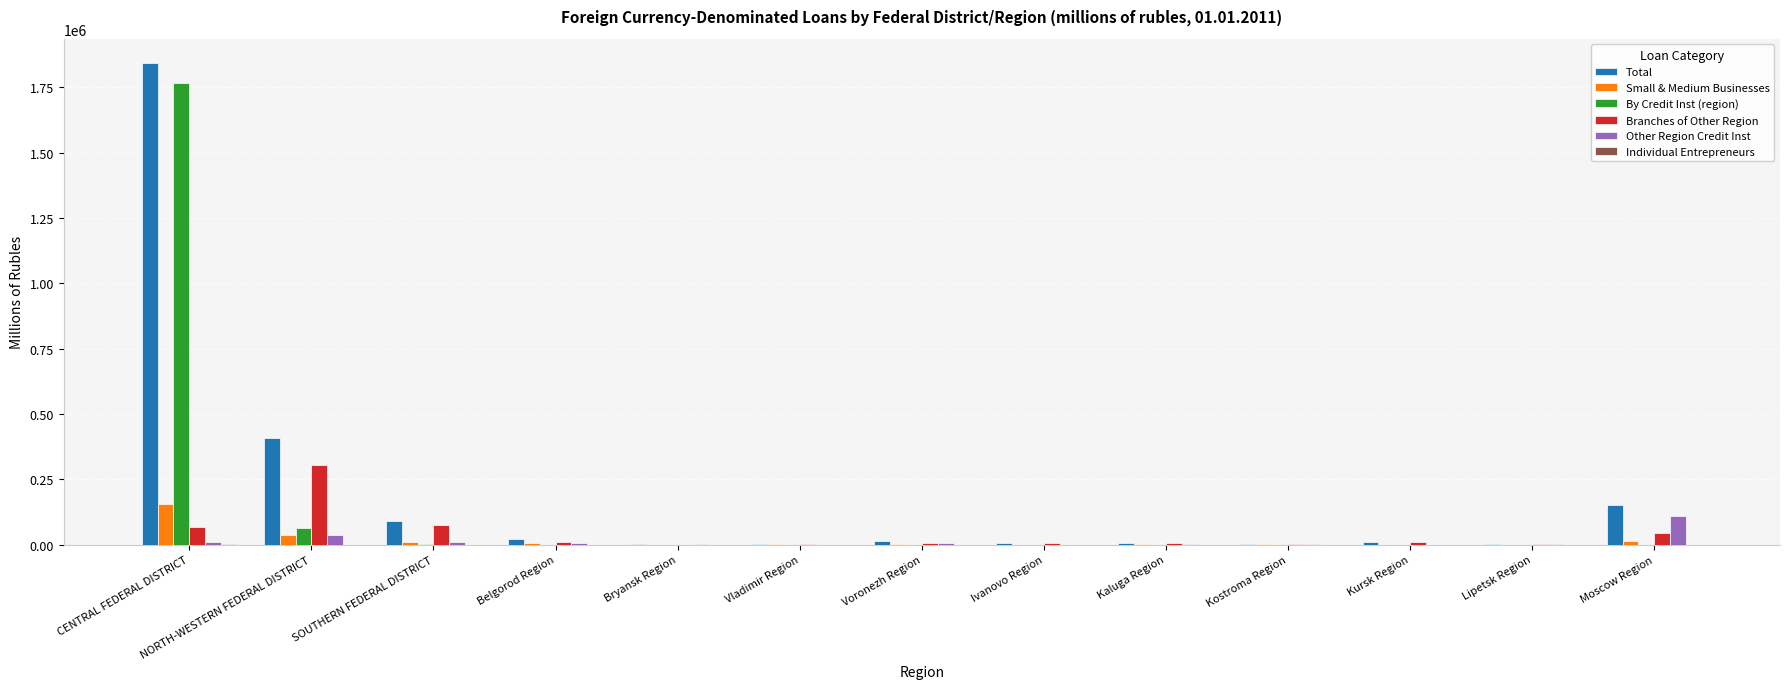

What is the sum of all Other Region Credit Inst values?

188422